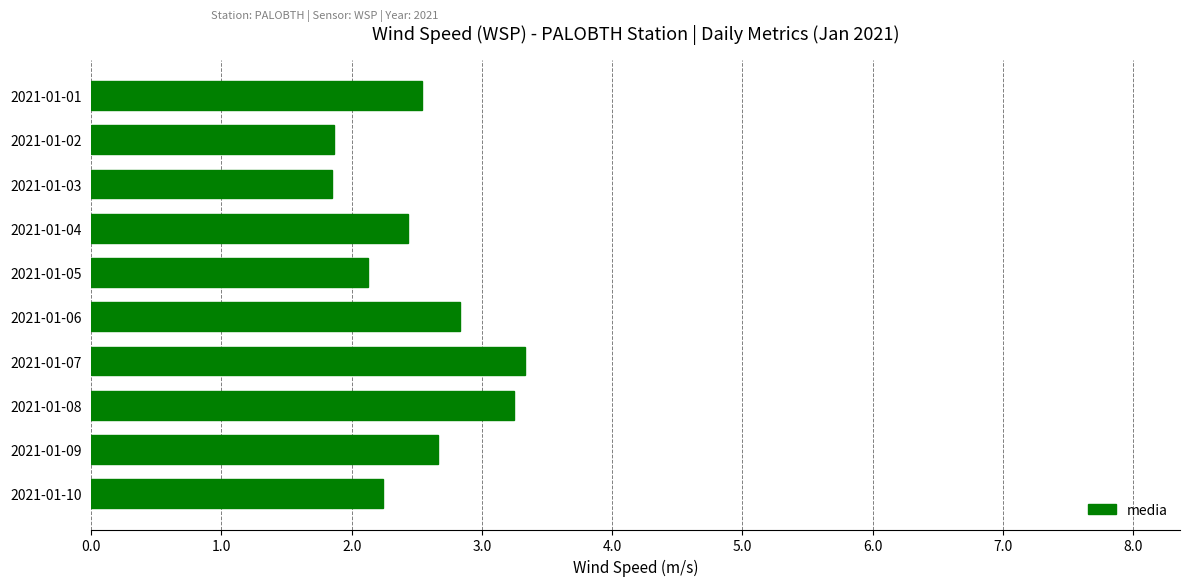

Is it true that the value at 2021-01-01 is 2.5?

True